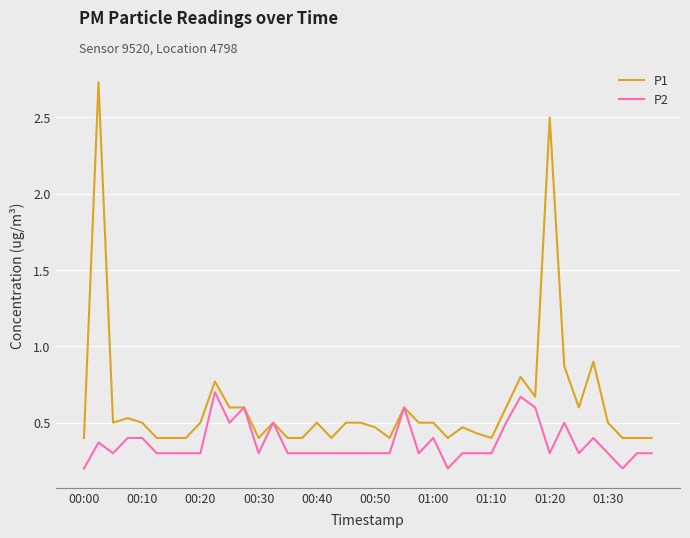

What is the smallest value displayed?

0.2